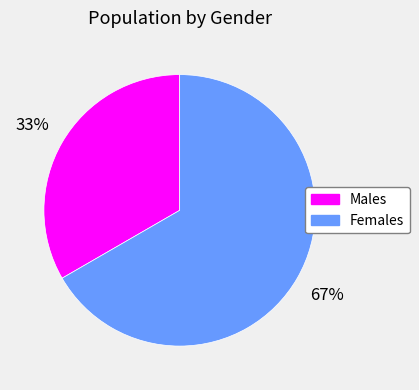

Does any single category account for the majority?

Yes